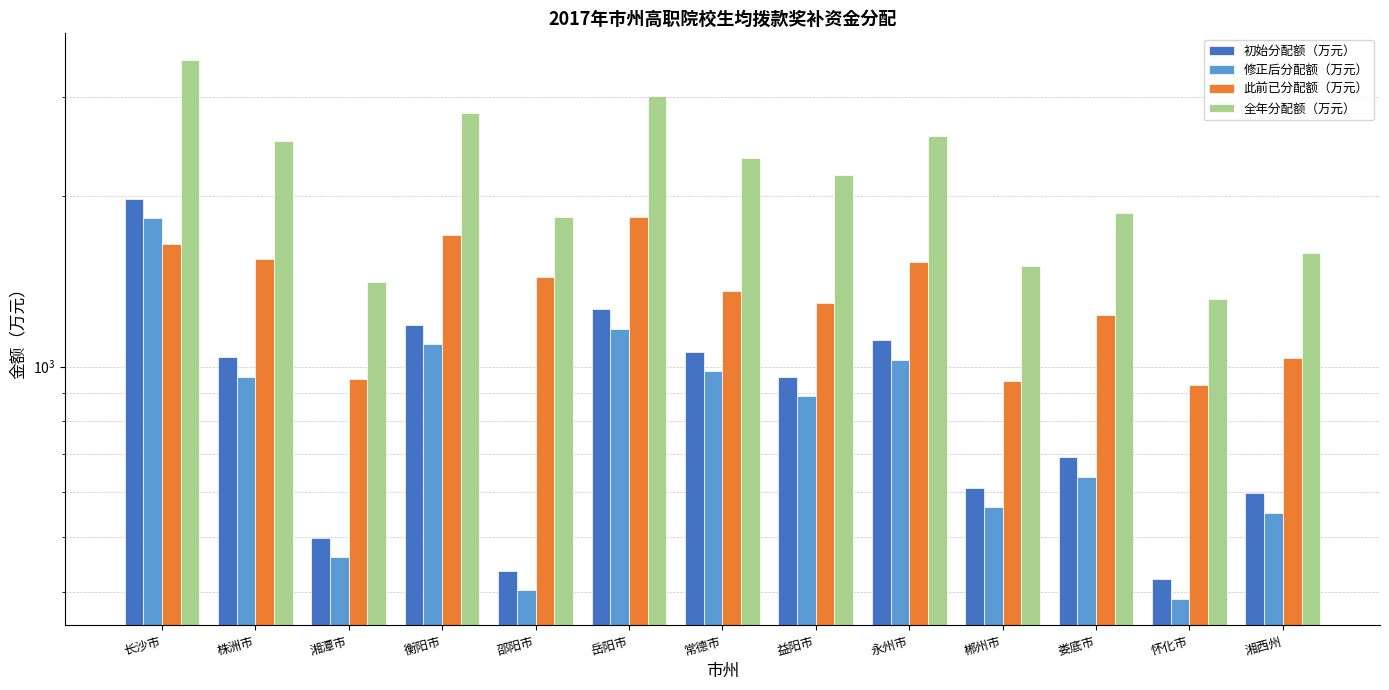

The 修正后分配额（万元） series shows 506 at 常德市. True or false?

False